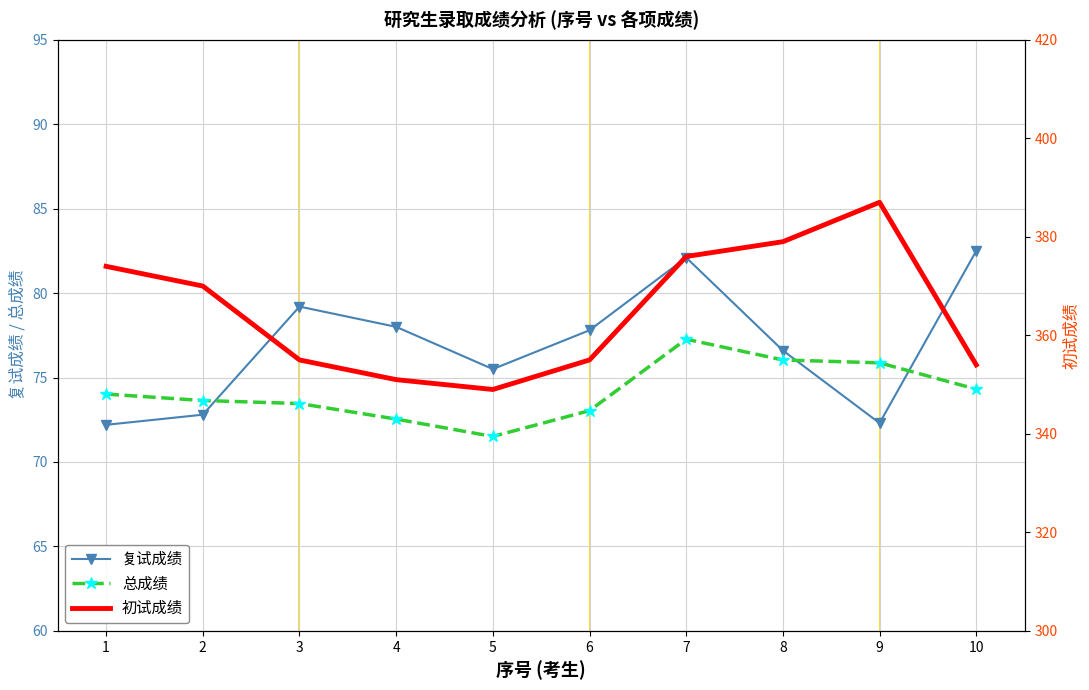

Reading left to right, list all the values displayed in this chart.

复试成绩: 72.2	72.8	79.2	78.0	75.5	77.8	82.1	76.6	72.3	82.5
总成绩: 74.0	73.6	73.5	72.5	71.5	73.0	77.3	76.0	75.9	74.3
初试成绩: 374.0	370.0	355.0	351.0	349.0	355.0	376.0	379.0	387.0	354.0